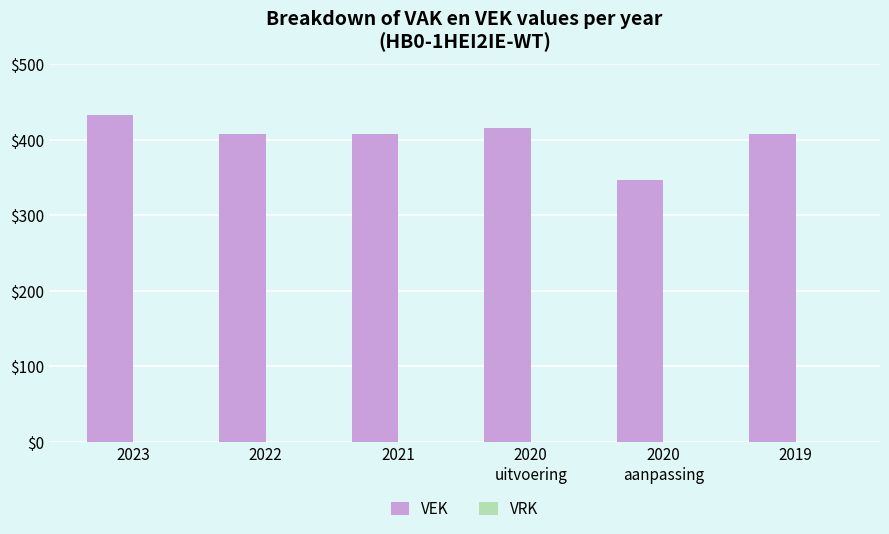

What is the difference between the maximum and minimum values?

86